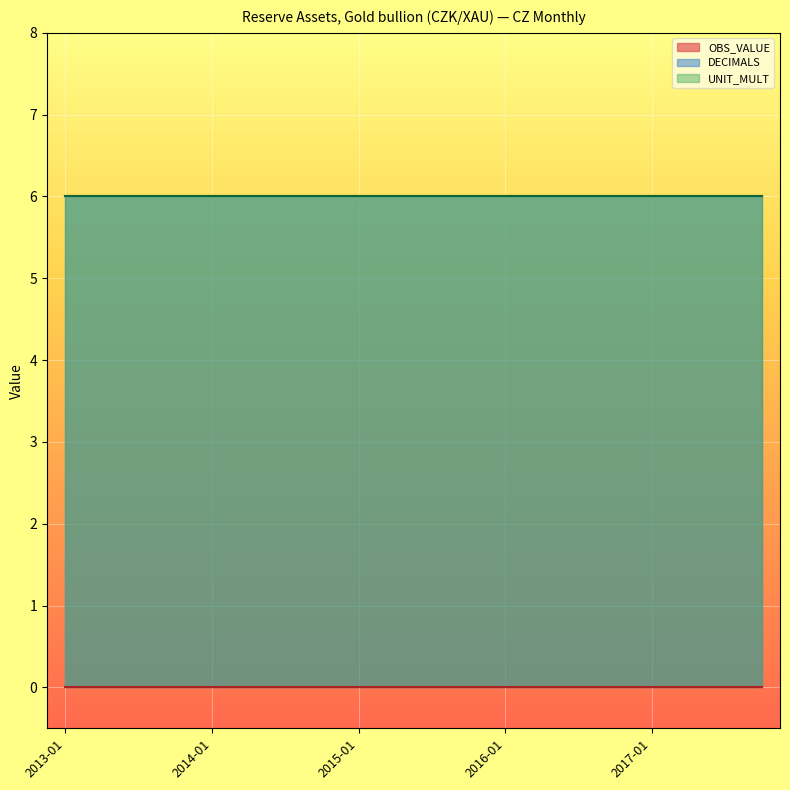

What is the spread (max minus min) of values at 2013-04?

6